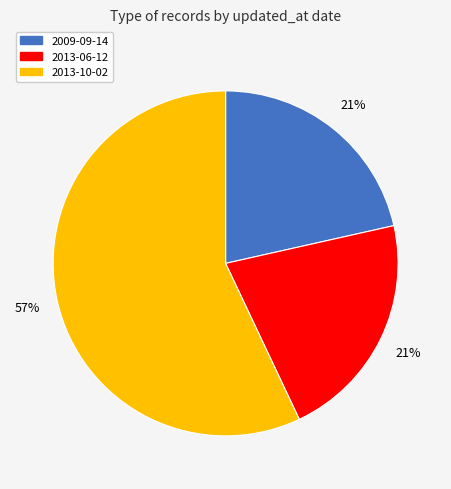

Is the sum of 2013-10-02 and 2009-09-14 greater than half?

Yes